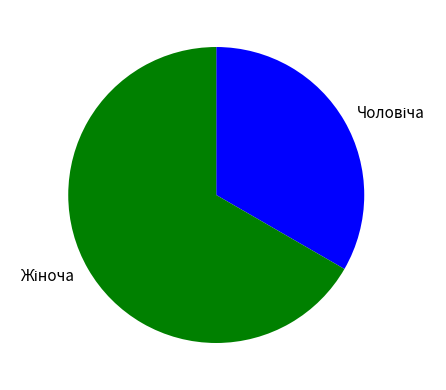

Is there a majority slice in this chart?

Yes